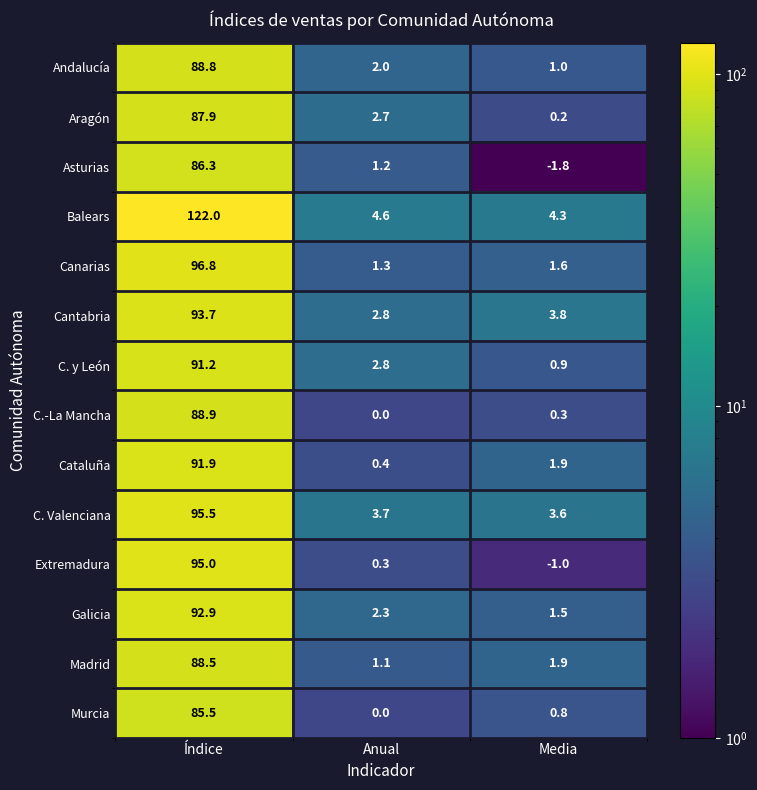

How many positive values does the Murcia series have?

2